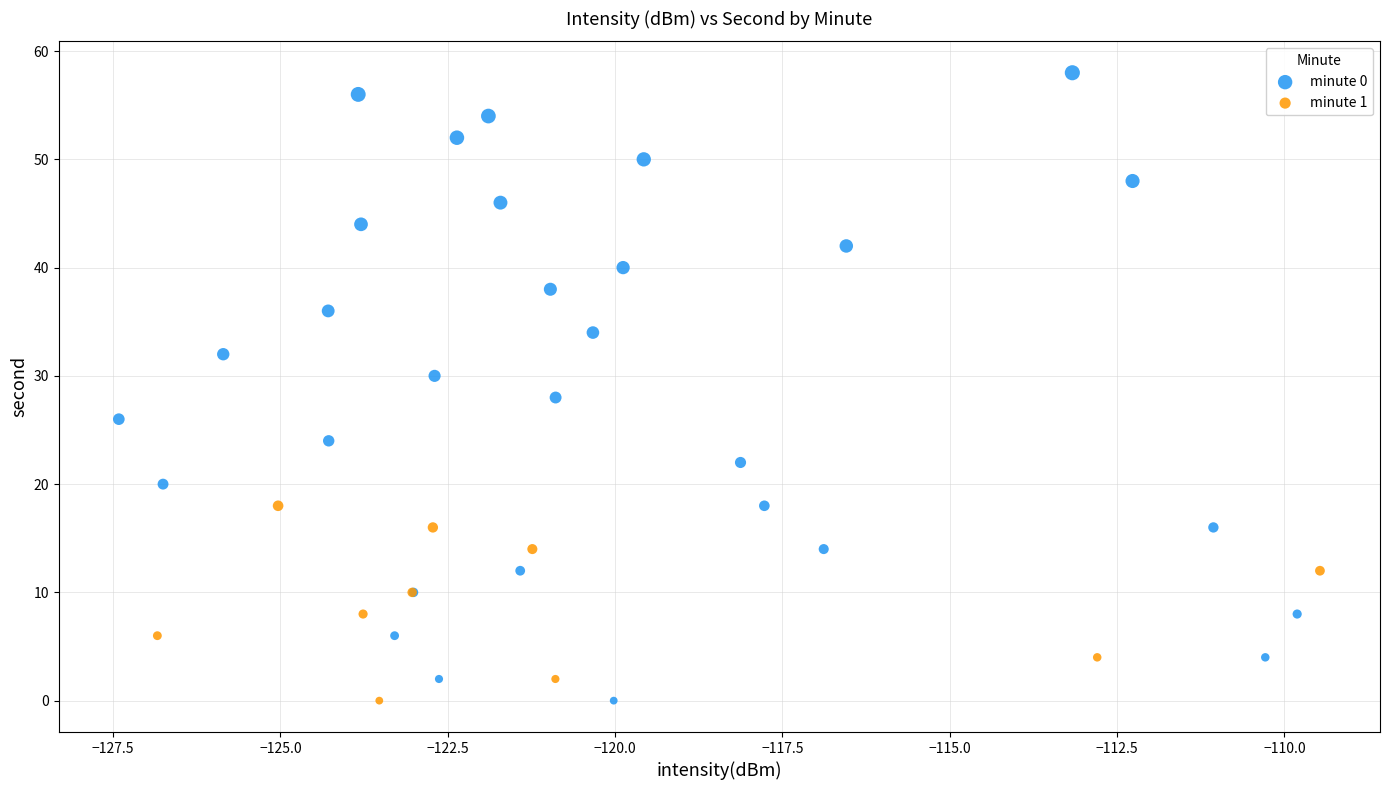

Which series has the largest Y range (max minus min)?

minute 0